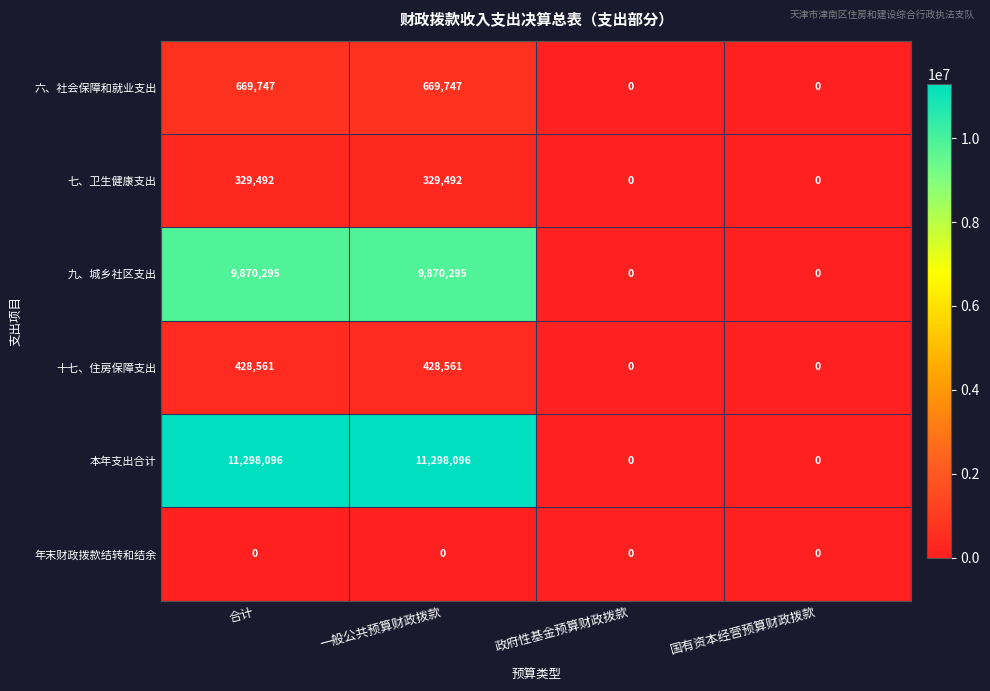

Reading right to left, extract all data points from this chart.

六、社会保障和就业支出: 国有资本经营预算财政拨款=0	政府性基金预算财政拨款=0	一般公共预算财政拨款=669747	合计=669747
七、卫生健康支出: 国有资本经营预算财政拨款=0	政府性基金预算财政拨款=0	一般公共预算财政拨款=329492	合计=329492
九、城乡社区支出: 国有资本经营预算财政拨款=0	政府性基金预算财政拨款=0	一般公共预算财政拨款=9870295	合计=9870295
十七、住房保障支出: 国有资本经营预算财政拨款=0	政府性基金预算财政拨款=0	一般公共预算财政拨款=428561	合计=428561
本年支出合计: 国有资本经营预算财政拨款=0	政府性基金预算财政拨款=0	一般公共预算财政拨款=11298096	合计=11298096
年末财政拨款结转和结余: 国有资本经营预算财政拨款=0	政府性基金预算财政拨款=0	一般公共预算财政拨款=0	合计=0